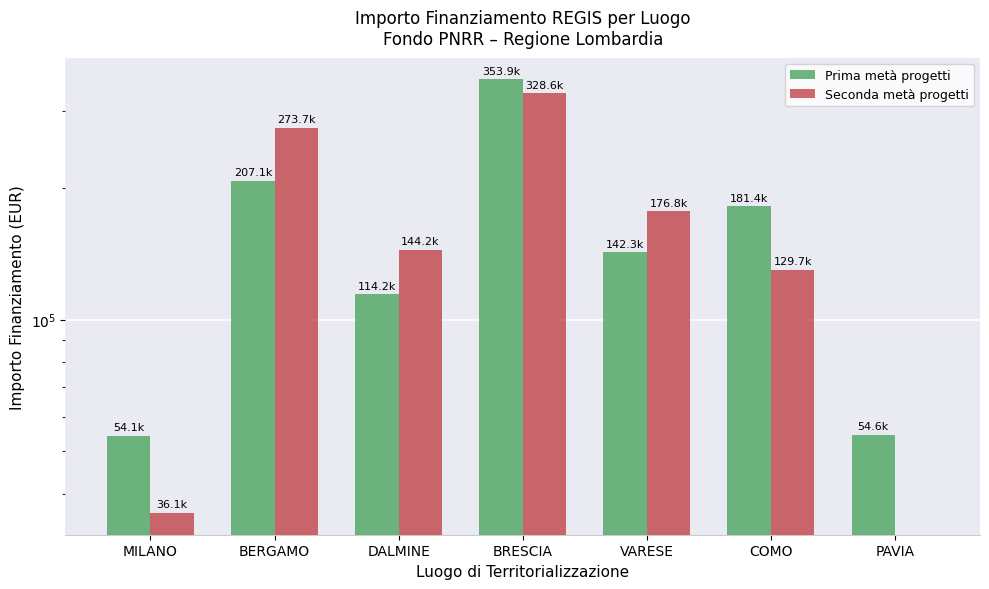

How many bars are there in total?

14